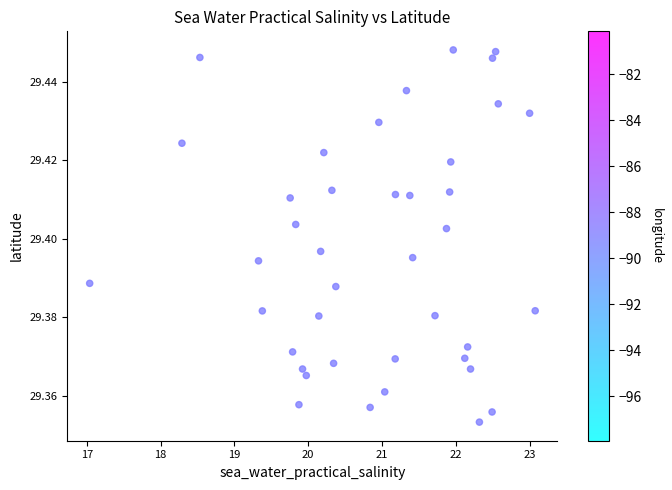

What is the range of X values (max minus min)?

6.0